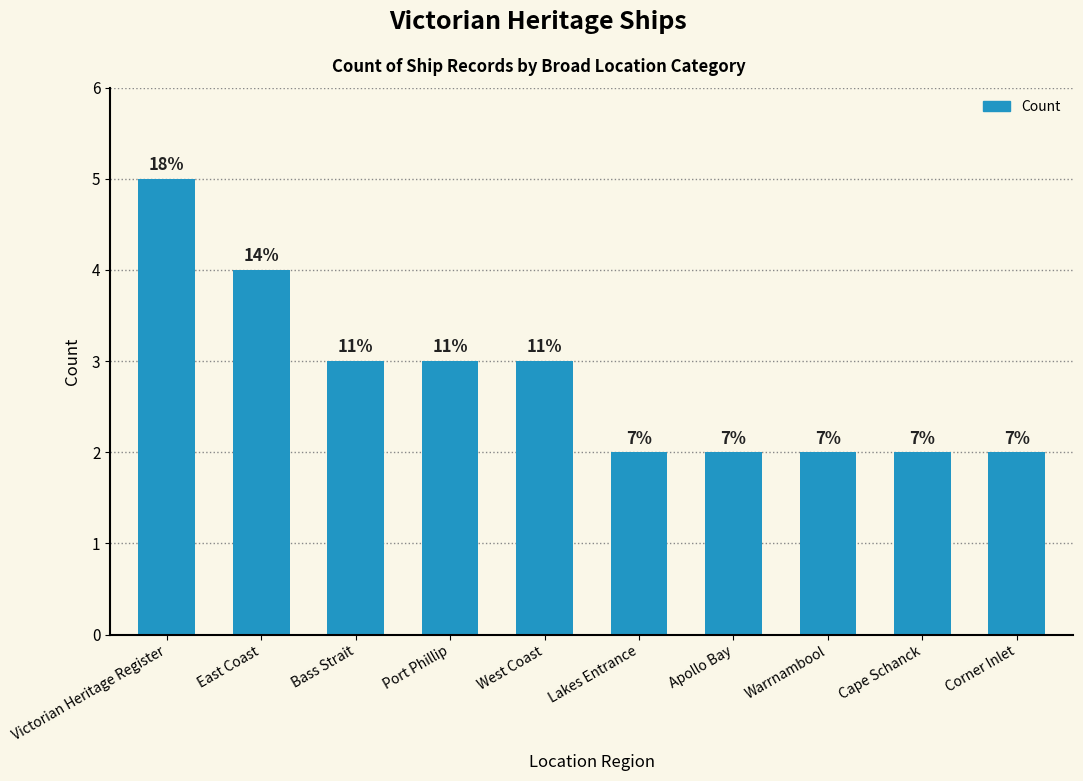

The value at Lakes Entrance is 3. True or false?

False